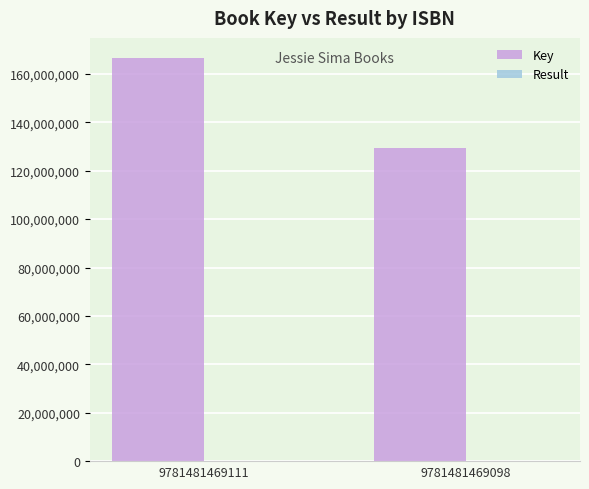

The Key series shows 129529770 at 9781481469098. True or false?

True